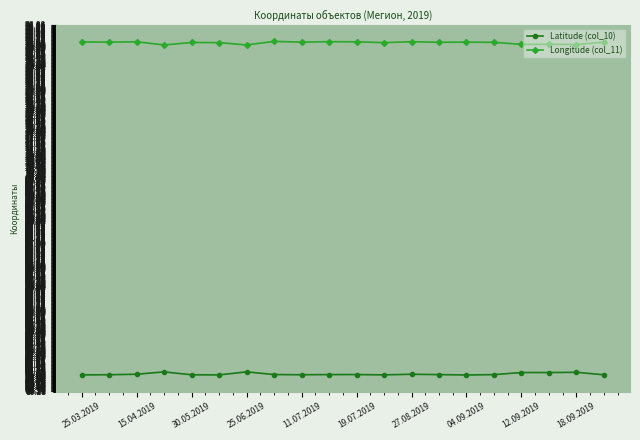

What is the highest value of the Longitude (col_11) series?

76.1